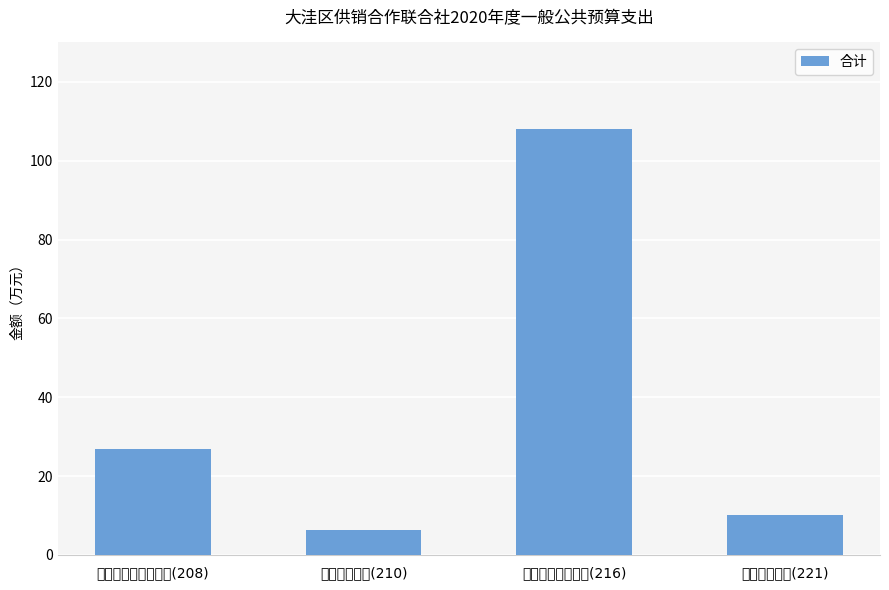

Approximately how many times larger is the value at 社会保障和就业支出(208) compared to 卫生健康支出(210)?

4.4